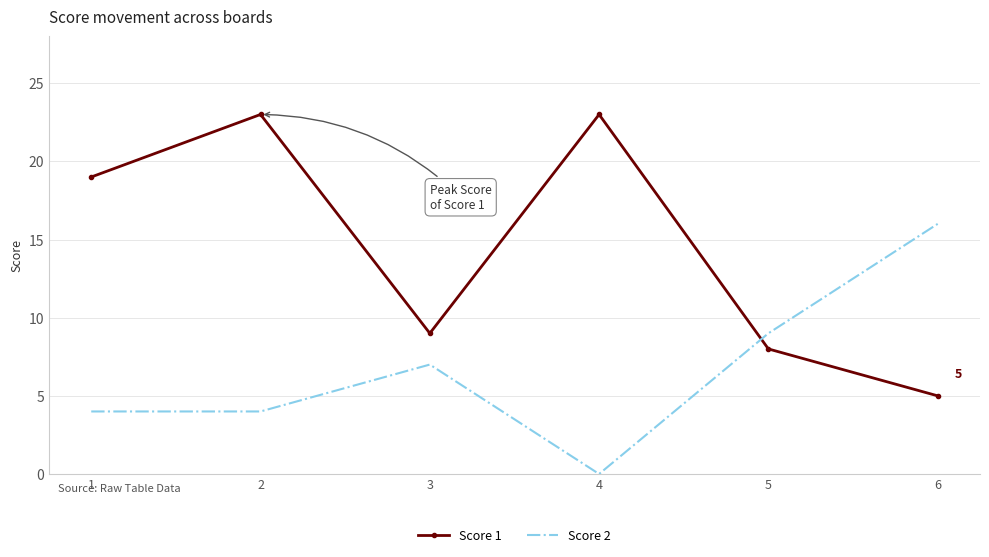

Which series has the largest range (max minus min)?

Score 1